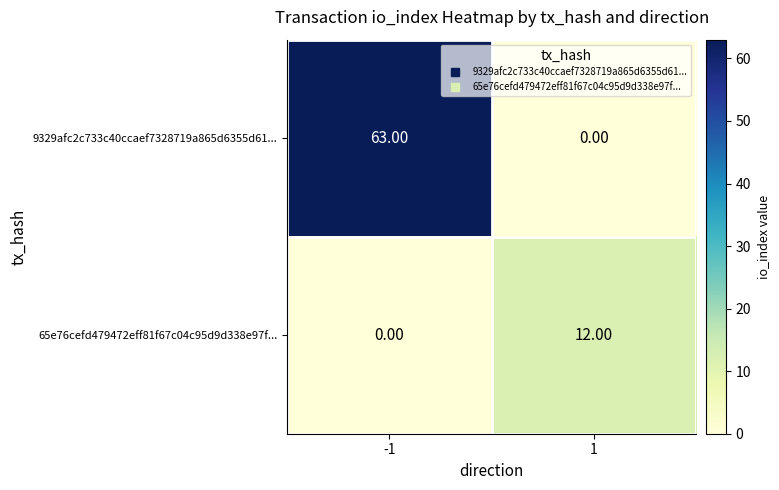

What is the difference between the 9329afc2c733c40ccaef7328719a865d6355d61... values at -1 and 1?

63